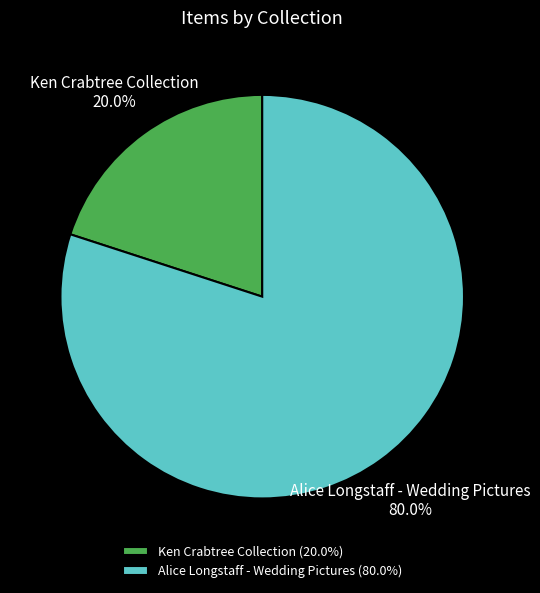

Do Ken Crabtree Collection and Alice Longstaff - Wedding Pictures together represent more than half of the pie?

Yes